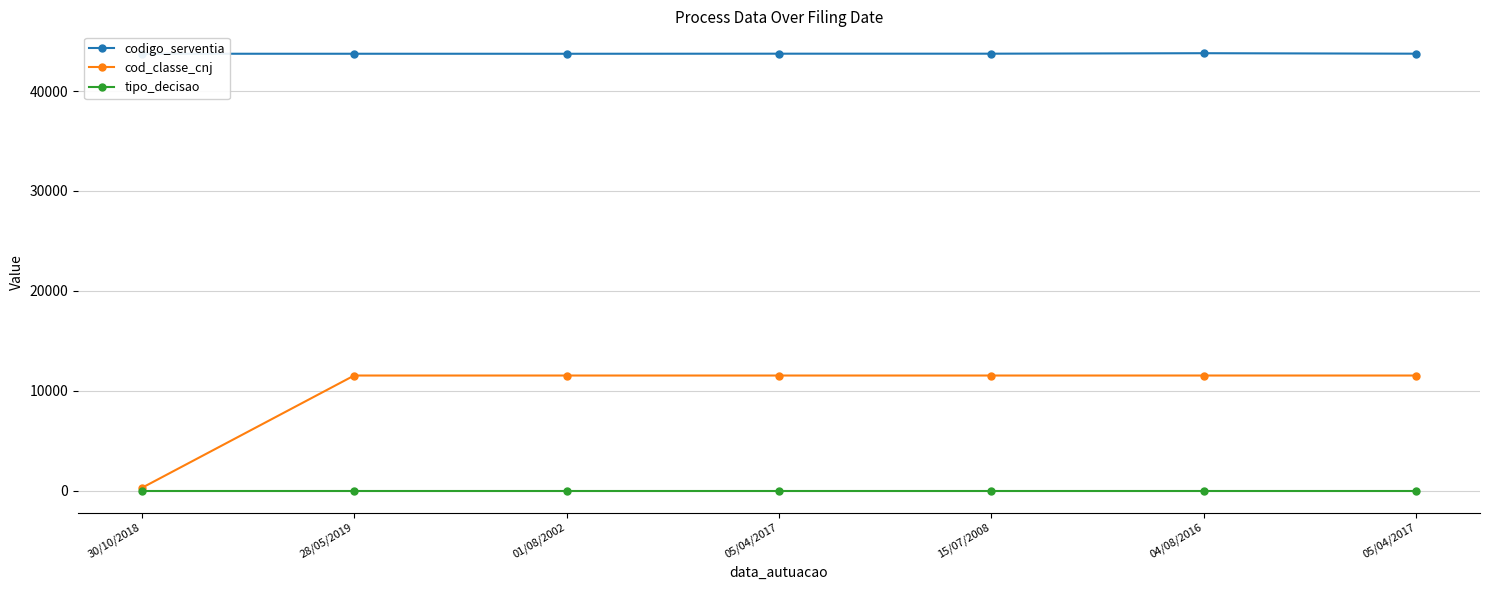

True or false: codigo_serventia and tipo_decisao intersect in this chart.

False